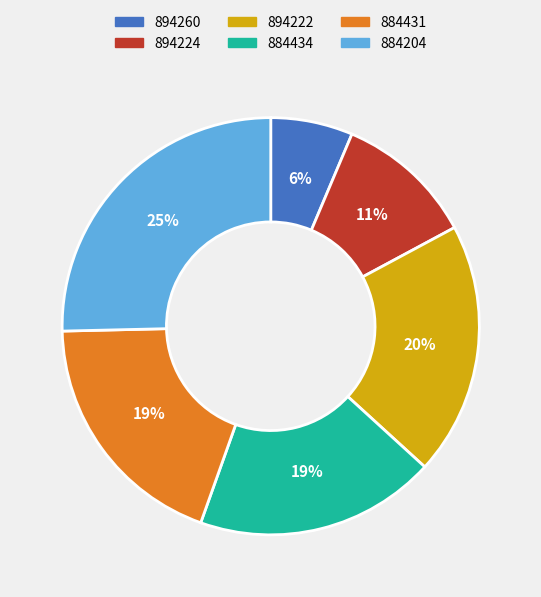

To the nearest percent, what is the difference between the largest and smallest slice percentages?

19%